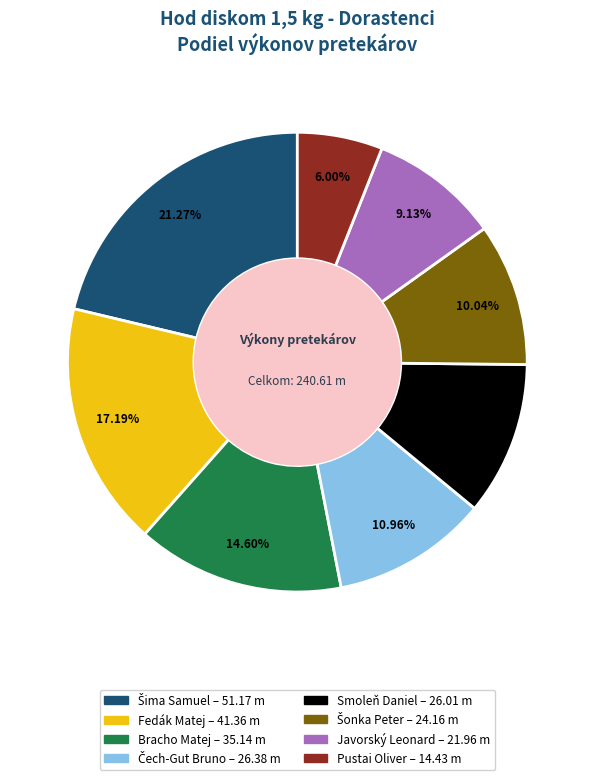

To the nearest percent, what is the average slice percentage?

12%